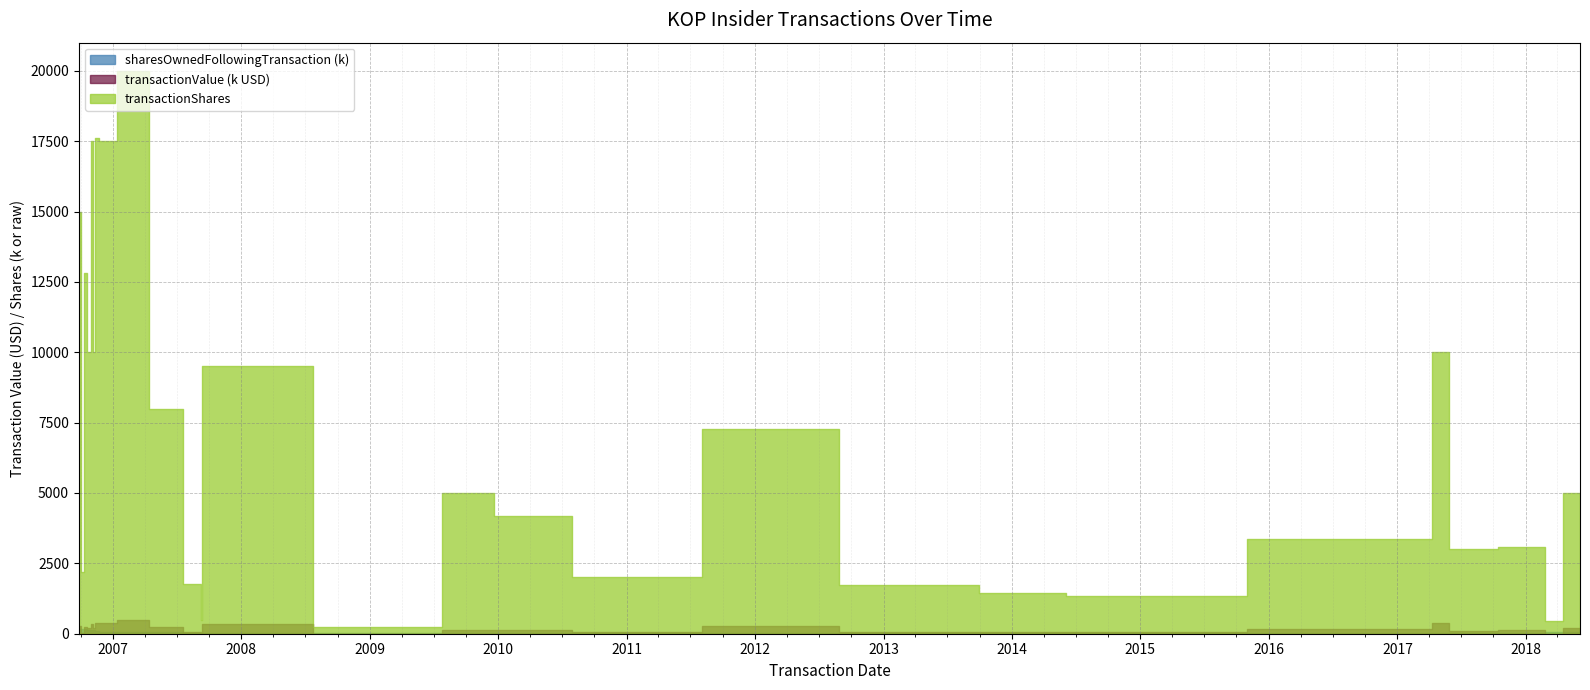

Where is the first local minimum for sharesOwnedFollowingTransaction?

2011-01-07